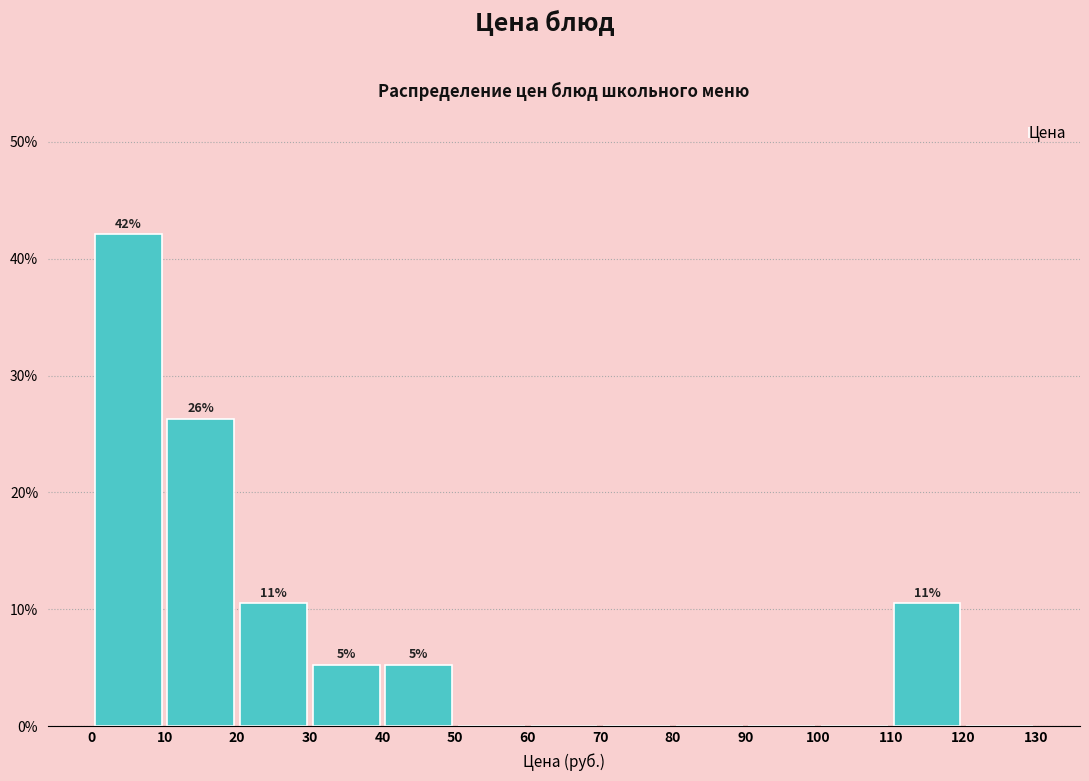

Over which range of the x-axis is the bar tallest?

0 to 10